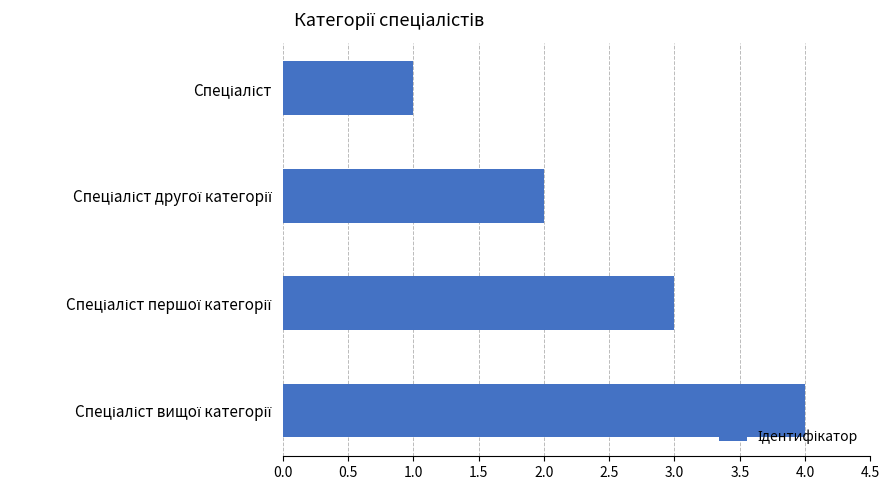

Count the number of data series in this chart.

1